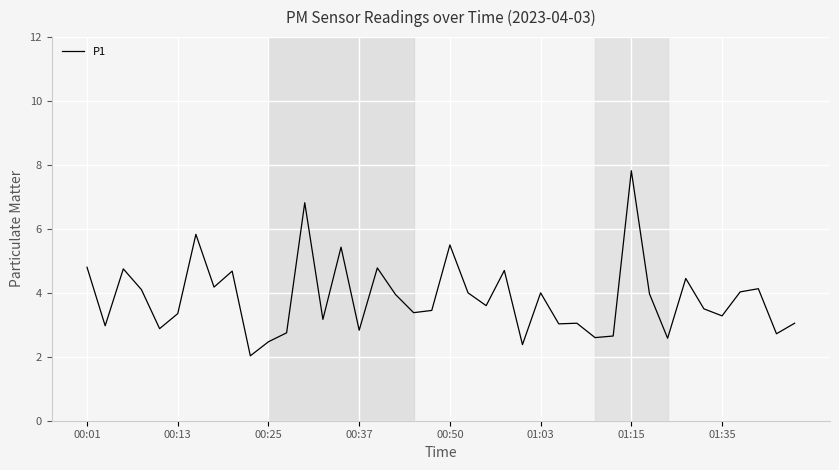

What is the difference between the maximum and minimum values?

5.8